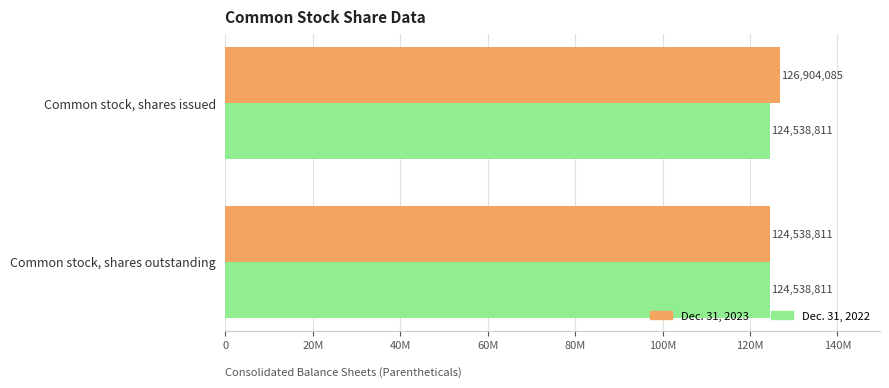

What are all the series names shown in the legend?

Dec. 31, 2023, Dec. 31, 2022